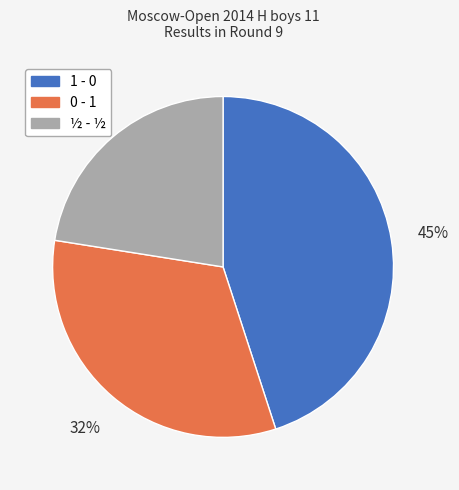

Do ½ - ½ and 0 - 1 together represent more than half of the pie?

Yes